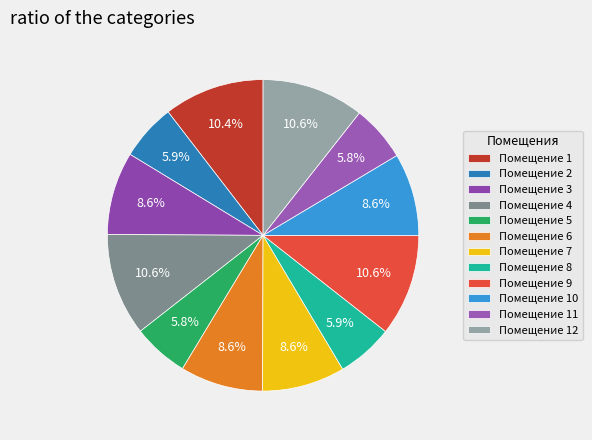

How many slices are in this pie chart?

12